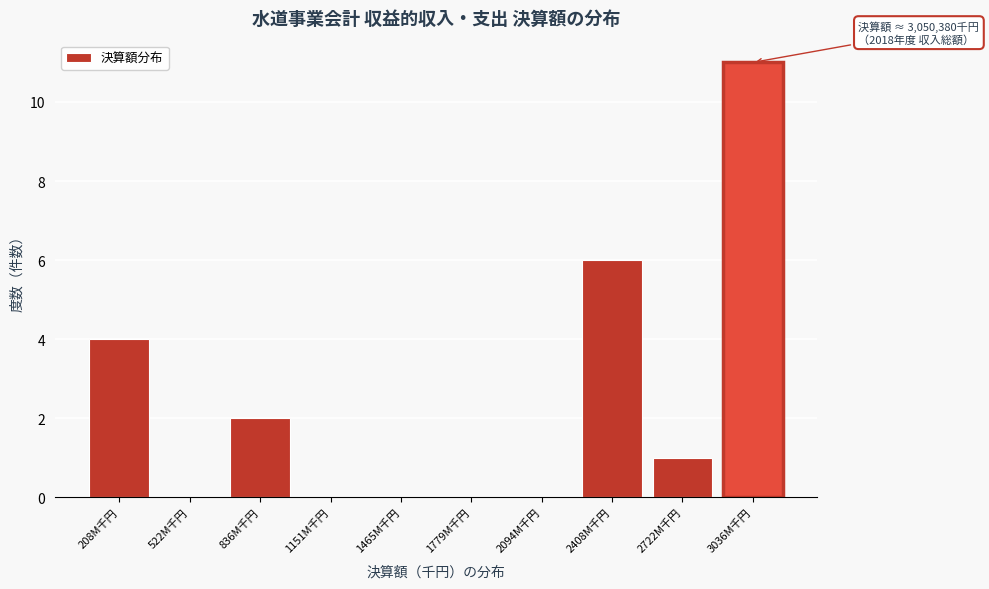

Reading left to right, transcribe all the data shown in this chart.

208M千円=4	522M千円=0	836M千円=2	1151M千円=0	1465M千円=0	1779M千円=0	2094M千円=0	2408M千円=6	2722M千円=1	3036M千円=11